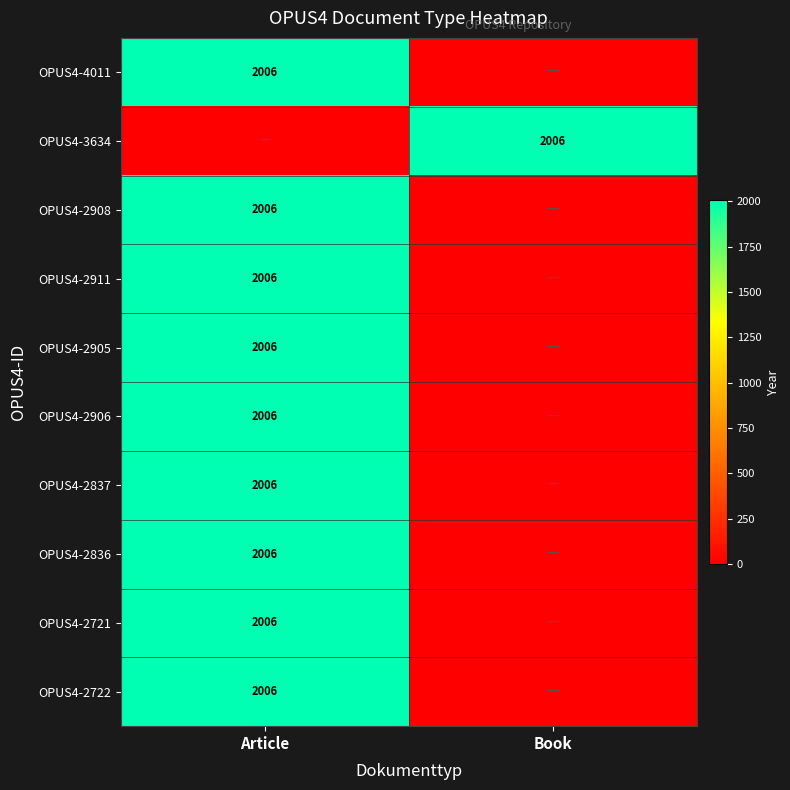

The value of OPUS4-3634 at Book is 2006. True or false?

True